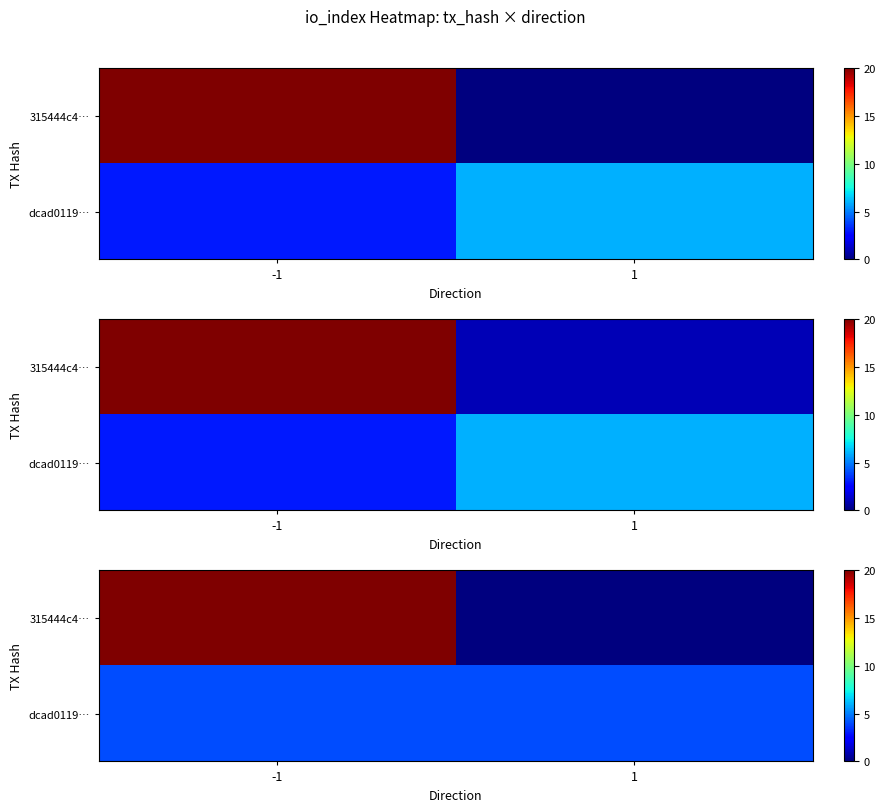

List the series in order of their overall mean, lowest first.

row_1, row_0